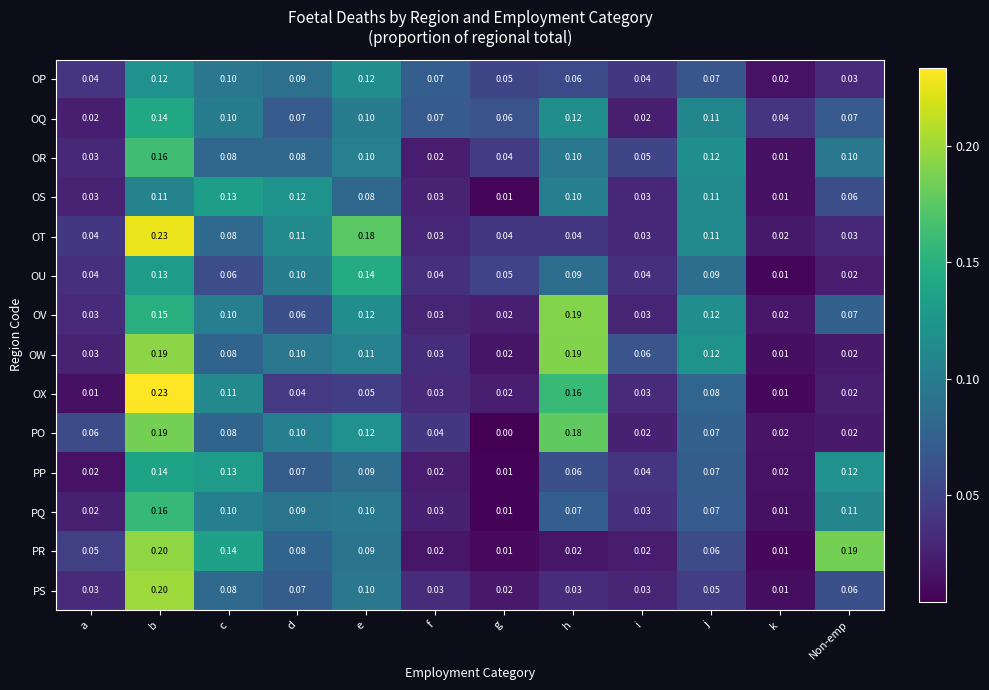

Is the value of OX at d greater than the value of PQ at j?

No